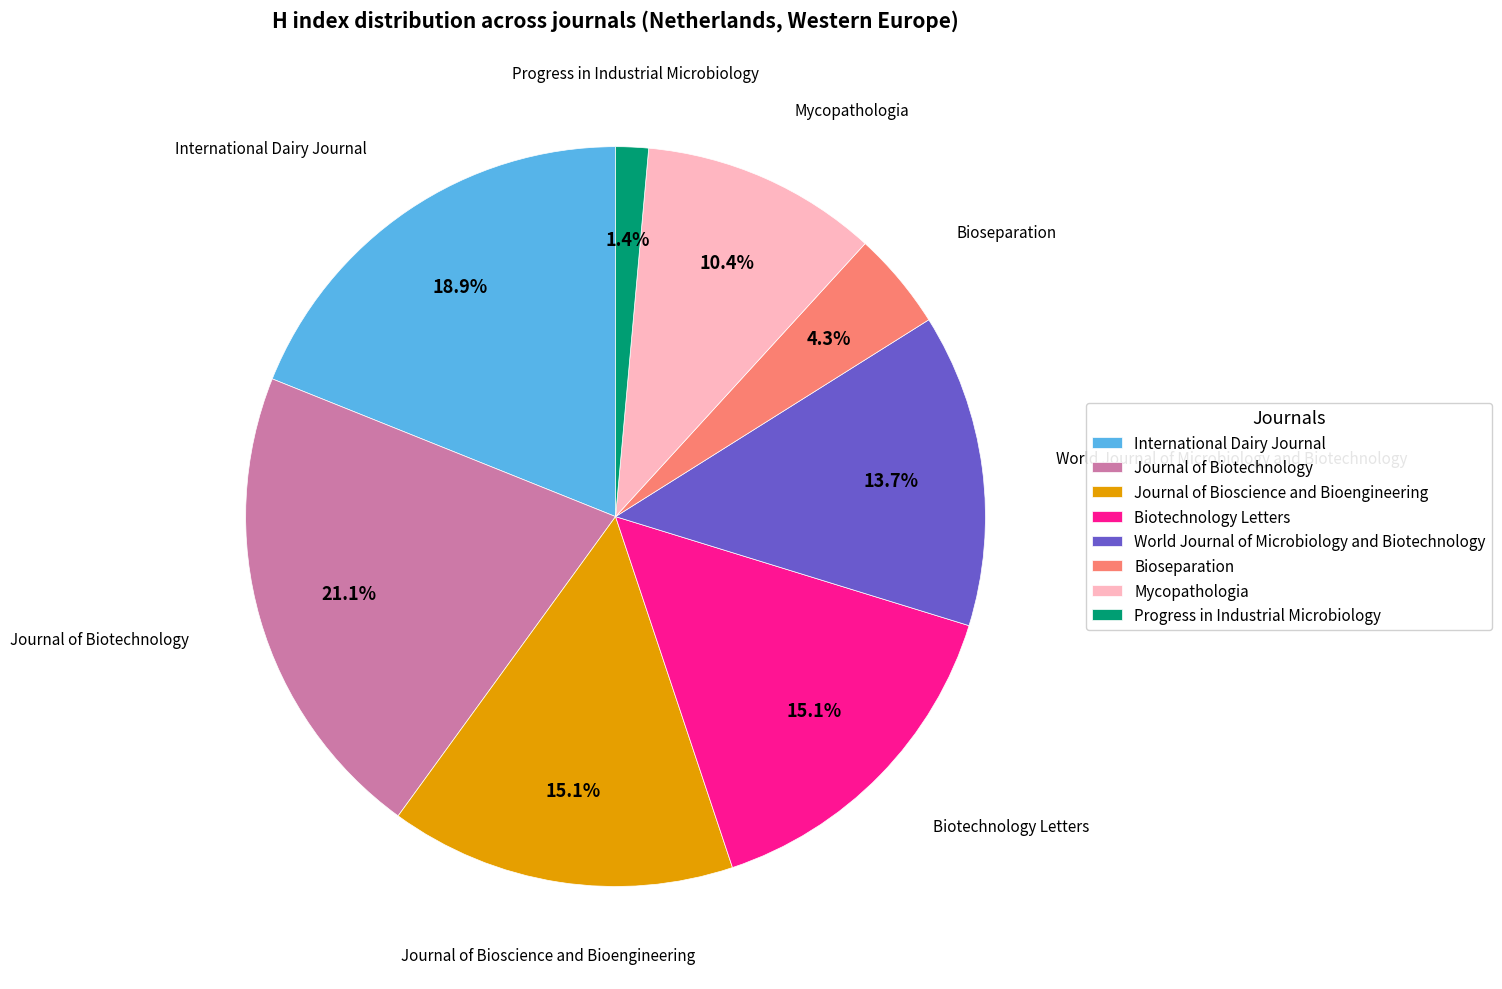

Between Progress in Industrial Microbiology and International Dairy Journal, which is larger?

International Dairy Journal